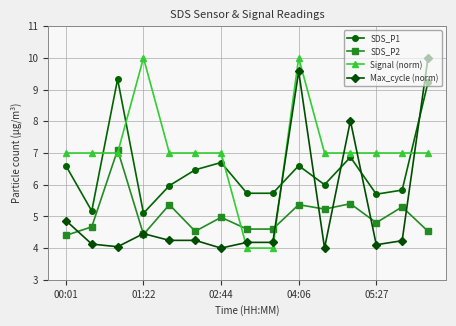

Which series has the largest total across all categories?

Signal (norm)